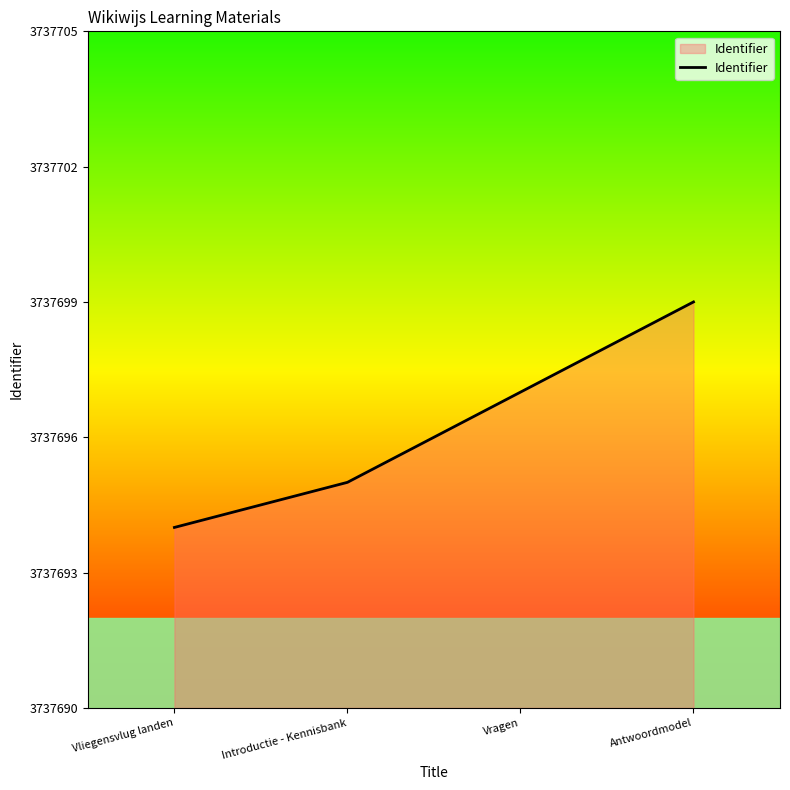

Is it true that the value at Vliegensvlug landen is 3737694?

True